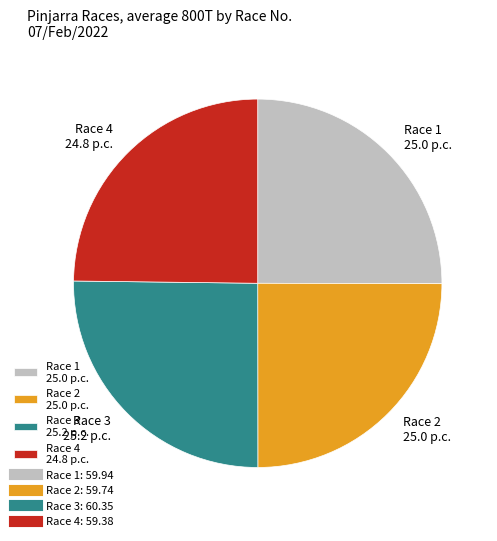

True or false: Race 1 accounts for 25% of the total.

True